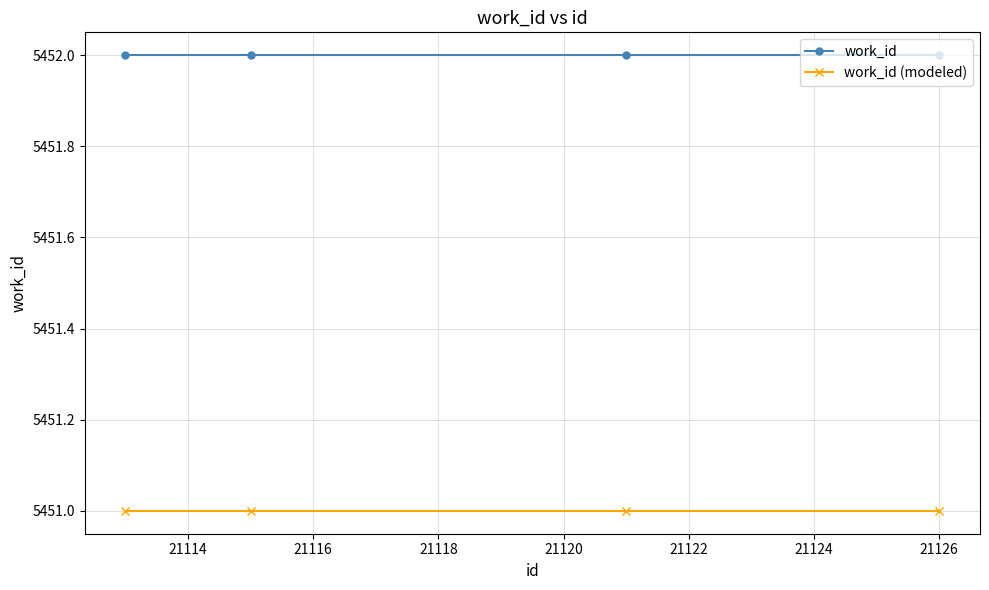

What is the sum of all work_id values?

21808